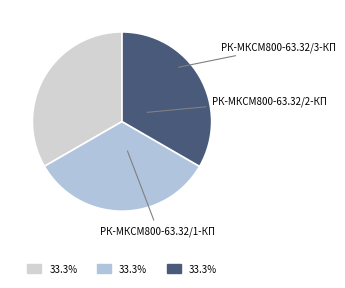

What is the smallest slice in the pie chart?

РК-МКСМ800-63.32/3-КП ремкомплект